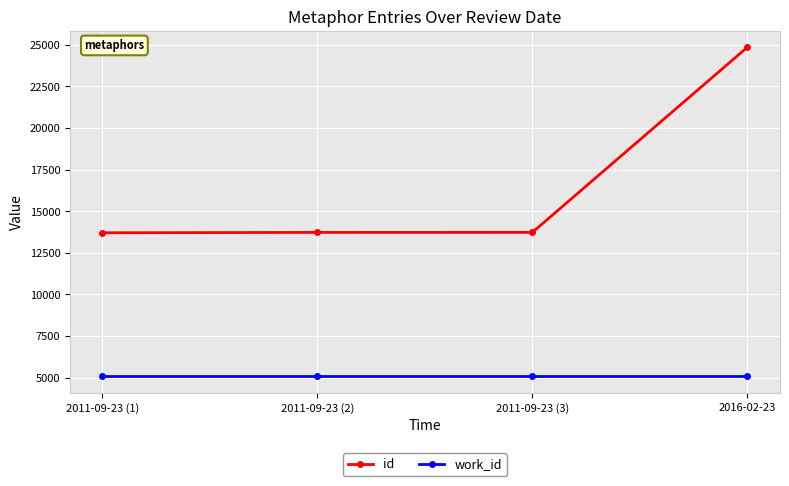

At which category is the sum across all series the highest?

2016-02-23